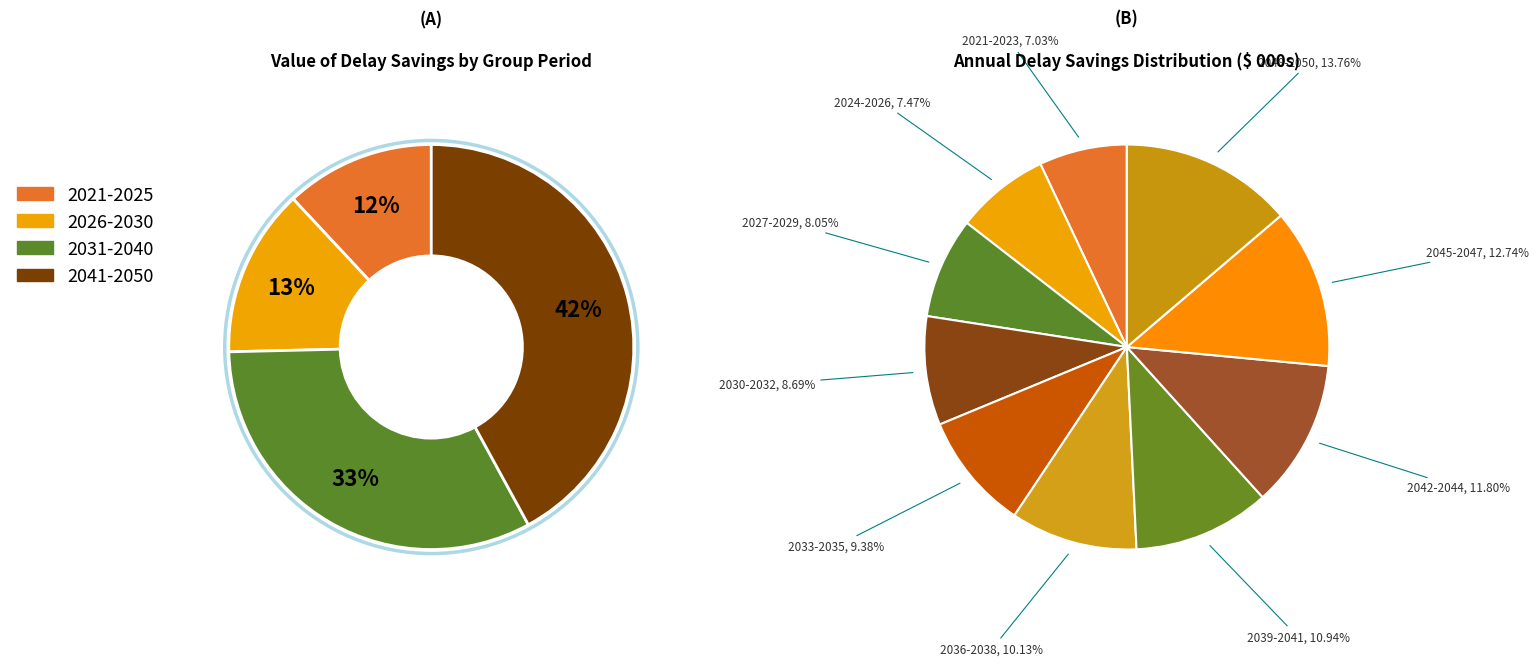

Do 2040 and 2025 together represent more than half of the pie?

No